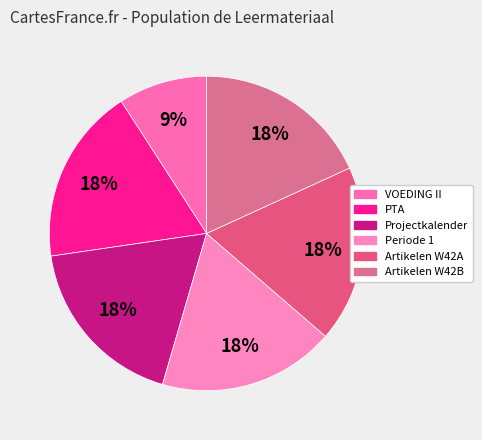

How many segments does this pie chart have?

6